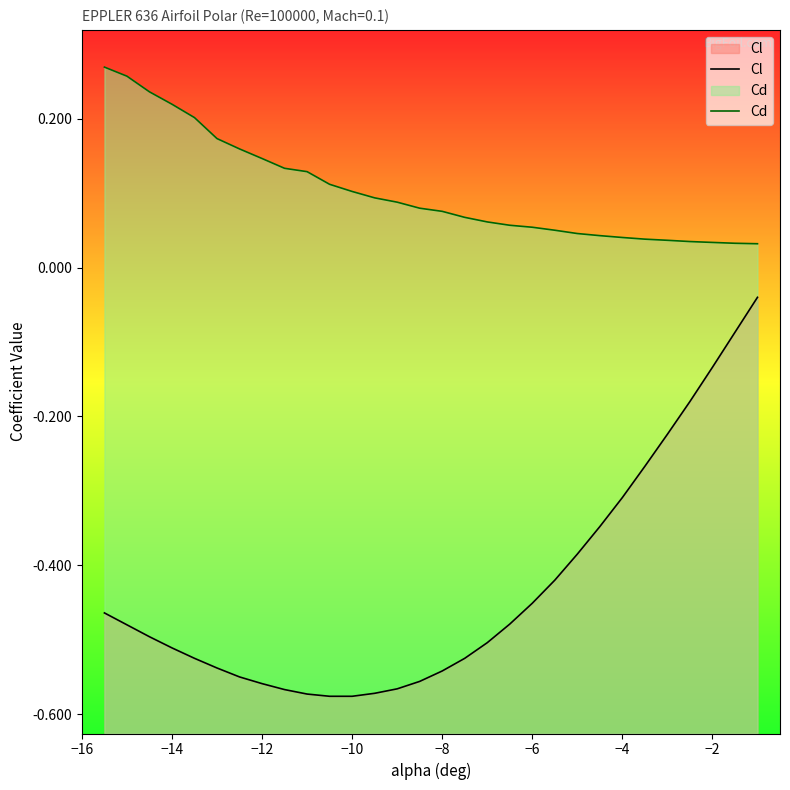

List the series in order of their peak value, lowest first.

Cl, Cd